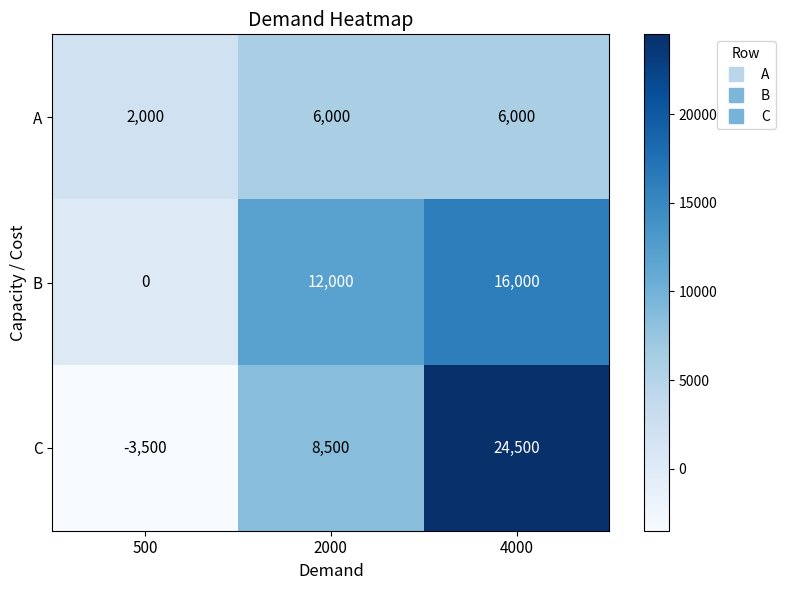

Rank the series by their maximum value, from highest to lowest.

C, B, A